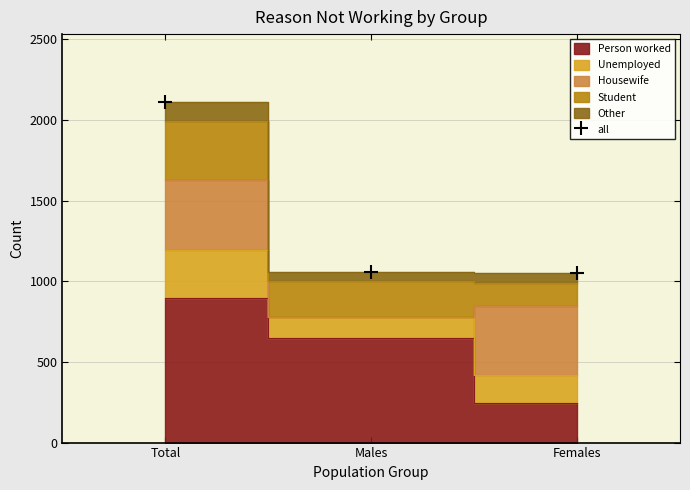

List the labels in order of value, smallest first.

Females, Males, Total